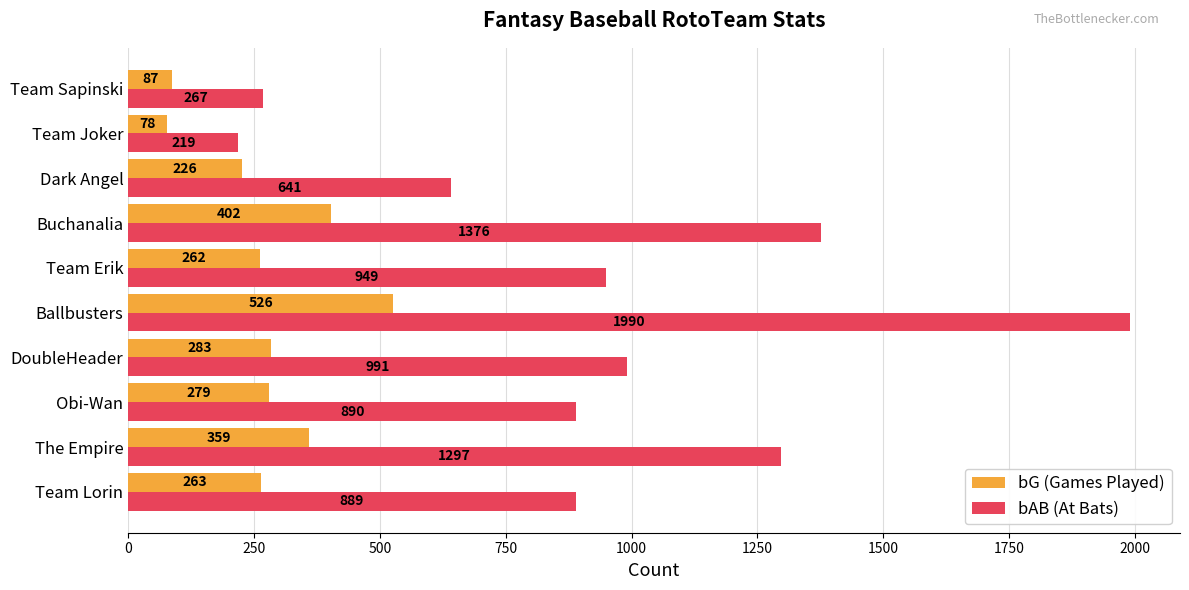

What are all the series names shown in the legend?

bG (Games Played), bAB (At Bats)